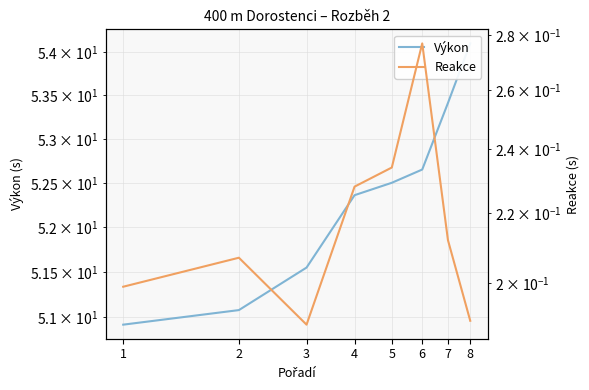

True or false: Výkon and Reakce intersect in this chart.

False